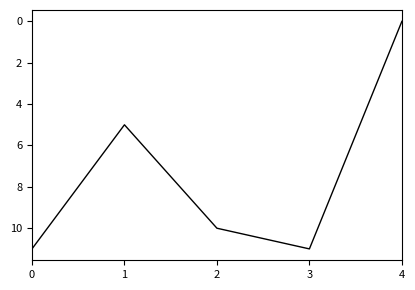

How many distinct data groups are displayed?

1